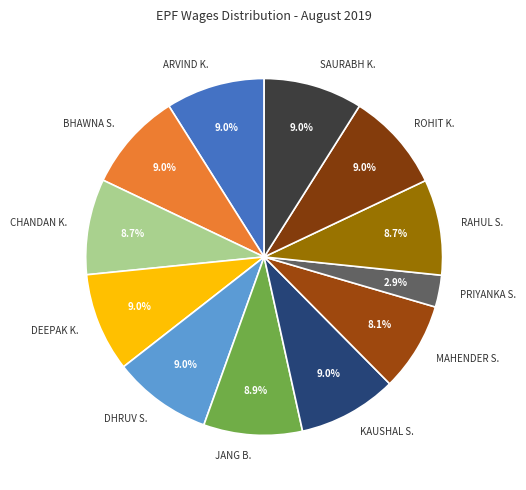

What is the ratio of the value at RAHUL S. to the value at BHAWNA S.?

1.0